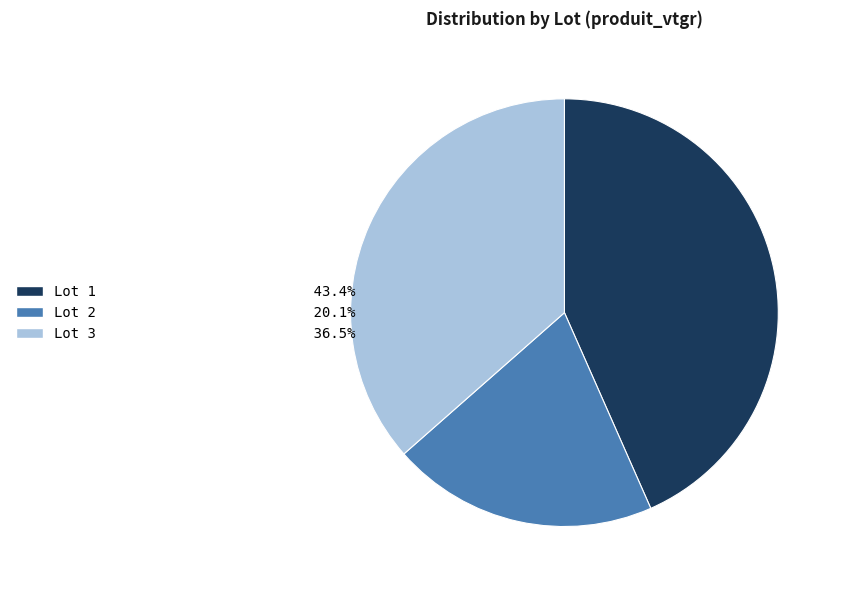

What is the ratio of the value at Lot 1 43.4% to the value at Lot 2 20.1%?

2.2